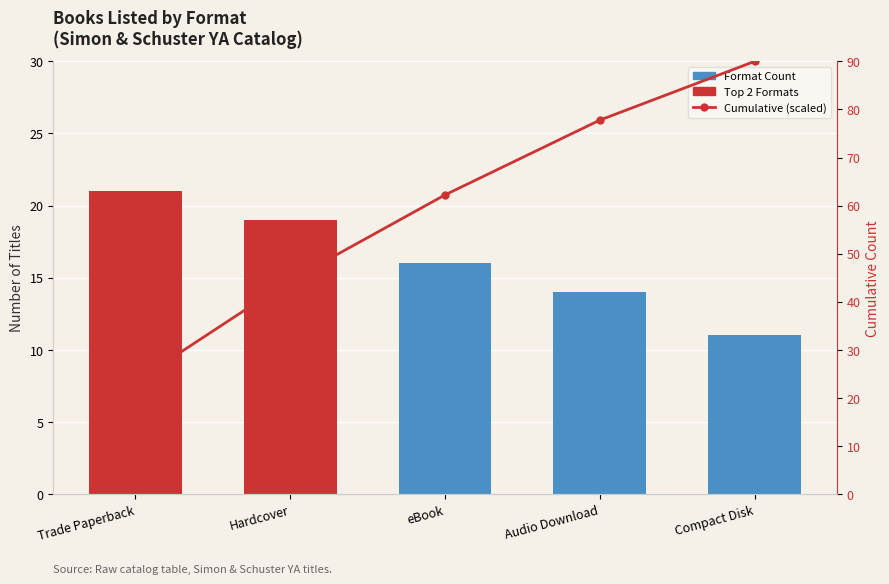

Rank the categories by Cumulative (scaled) value from highest to lowest.

Compact Disk, Audio Download, eBook, Hardcover, Trade Paperback